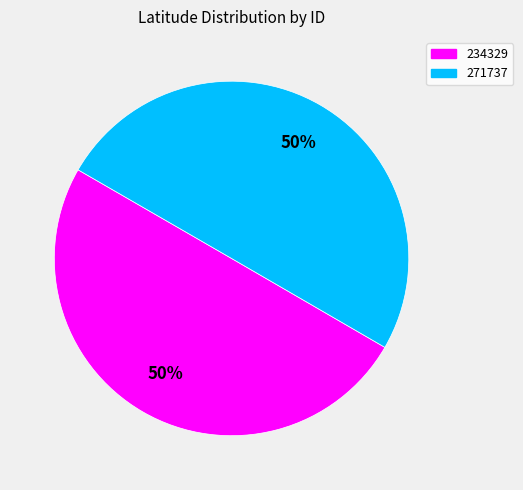

Combined, do 234329 and 271737 account for over 50%?

Yes